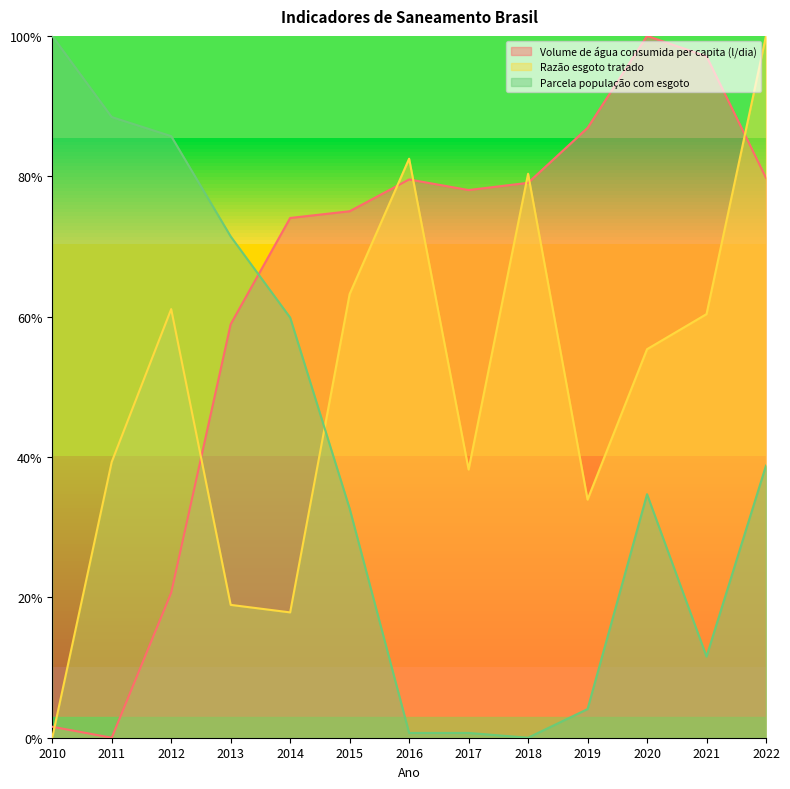

List the series in order of their peak value, lowest first.

Volume de água consumida per capita (l/dia), Razão esgoto tratado, Parcela população com esgoto